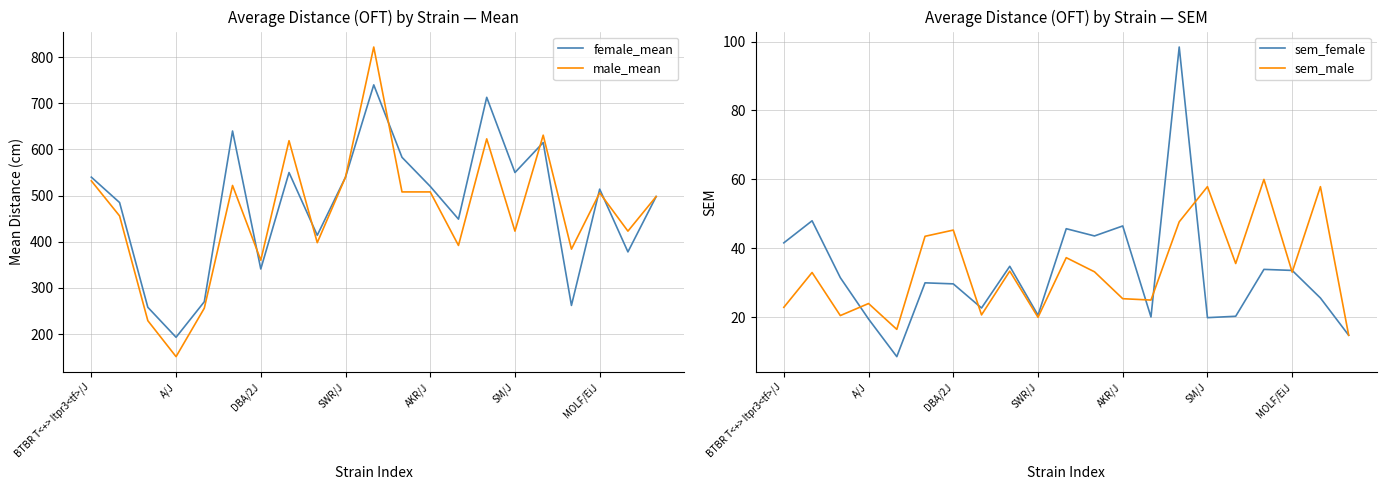

True or false: sem_male and female_mean intersect in this chart.

False